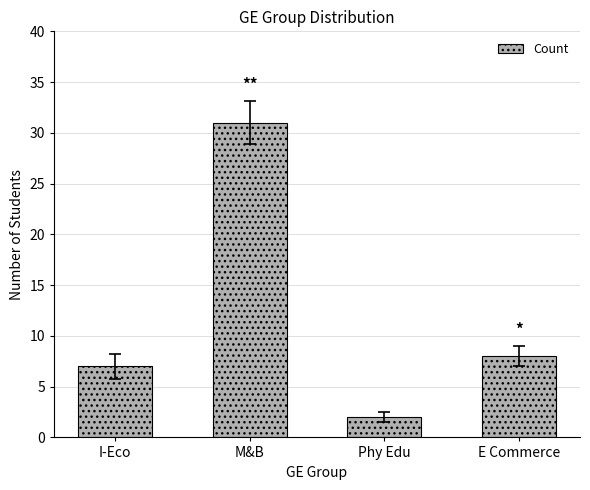

Reading right to left, what are all the values shown in this chart?

8	2	31	7